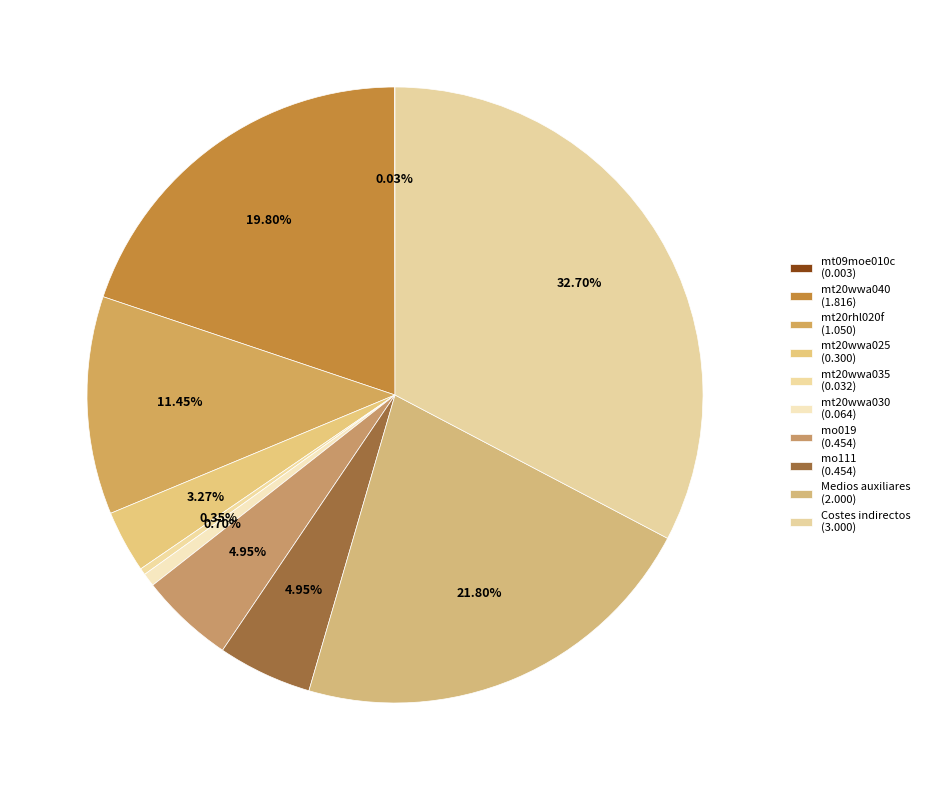

What percentage do mt09moe010c and Costes indirectos together represent?

32.7%